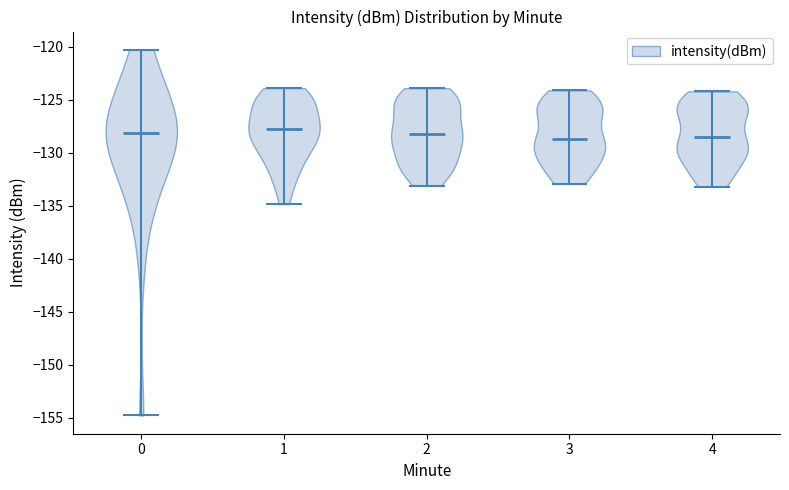

Reading left to right, read every violin against the y-axis: where its median line is, and the lowest and highest points it reaches. The values are not printed on the chart, so give them approximately, as read against the axis.

0: median line -128.0, lowest point -155.0, highest point -120.5
1: median line -128.0, lowest point -135.0, highest point -124.0
2: median line -128.0, lowest point -133.0, highest point -124.0
3: median line -128.5, lowest point -133.0, highest point -124.0
4: median line -128.5, lowest point -133.0, highest point -124.0